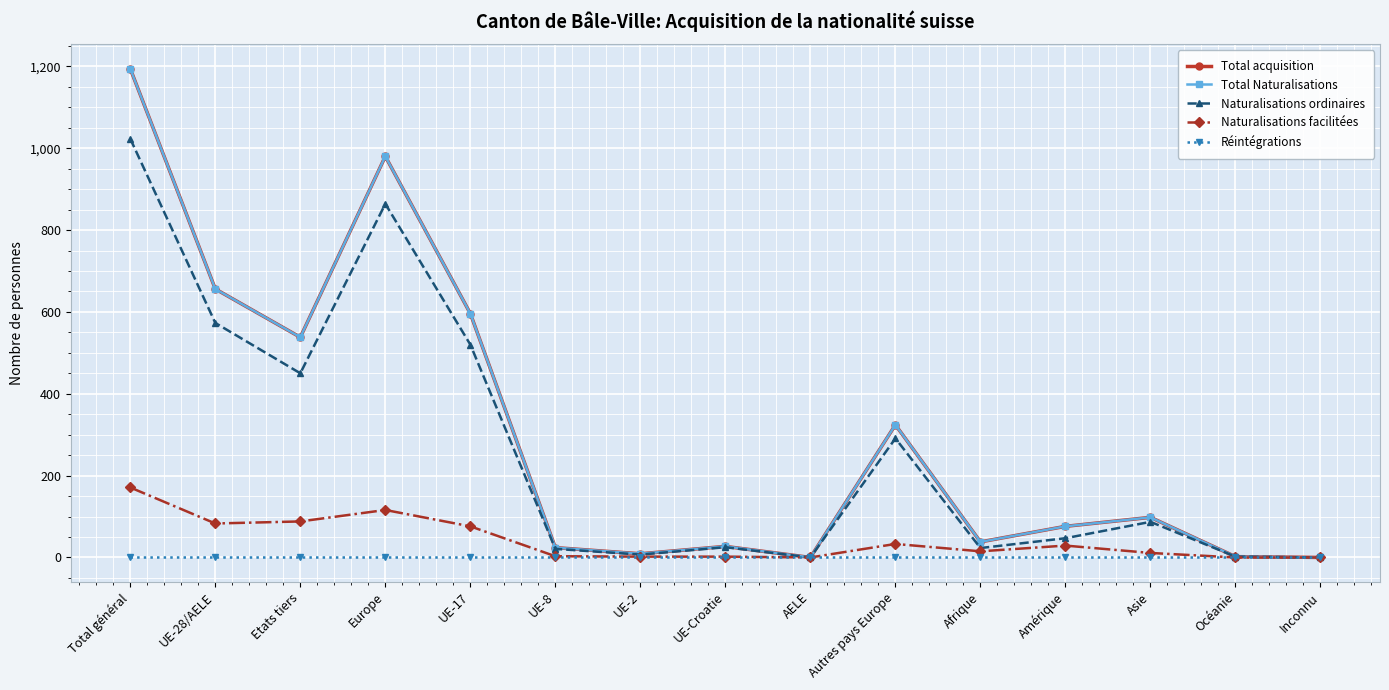

Is this an area chart (filled region under the line)?

No